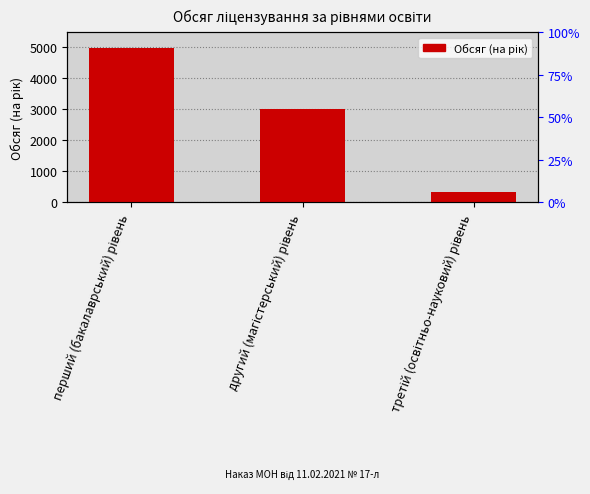

Which label corresponds to the smallest value in the chart?

третій (освітньо-науковий) рівень